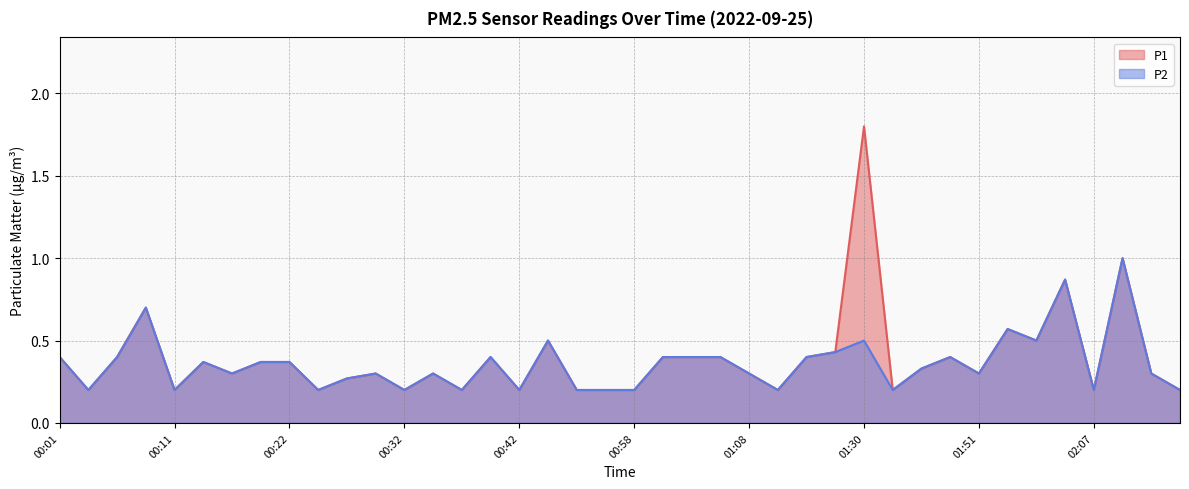

The P2 series shows 0.4 at 00:27. True or false?

False